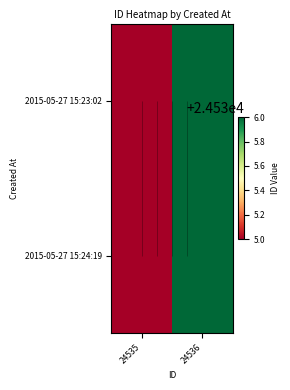

What is the total value across all series at 24536?

49072